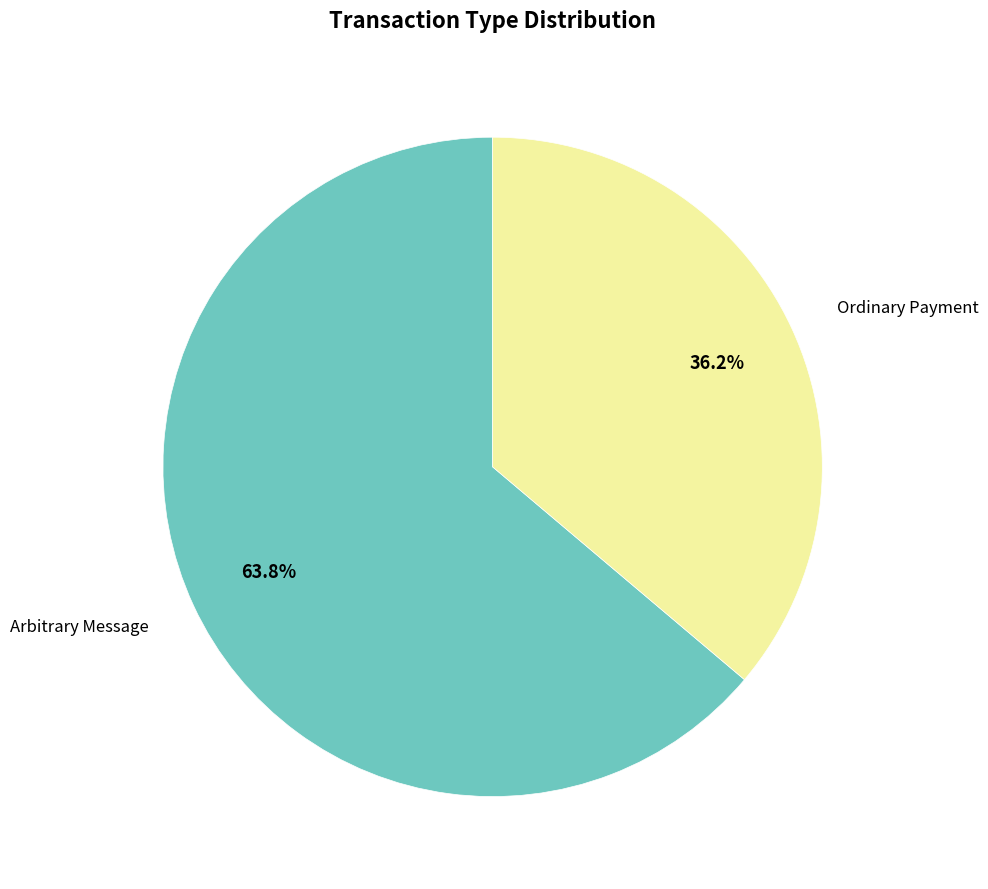

How many segments does this pie chart have?

2